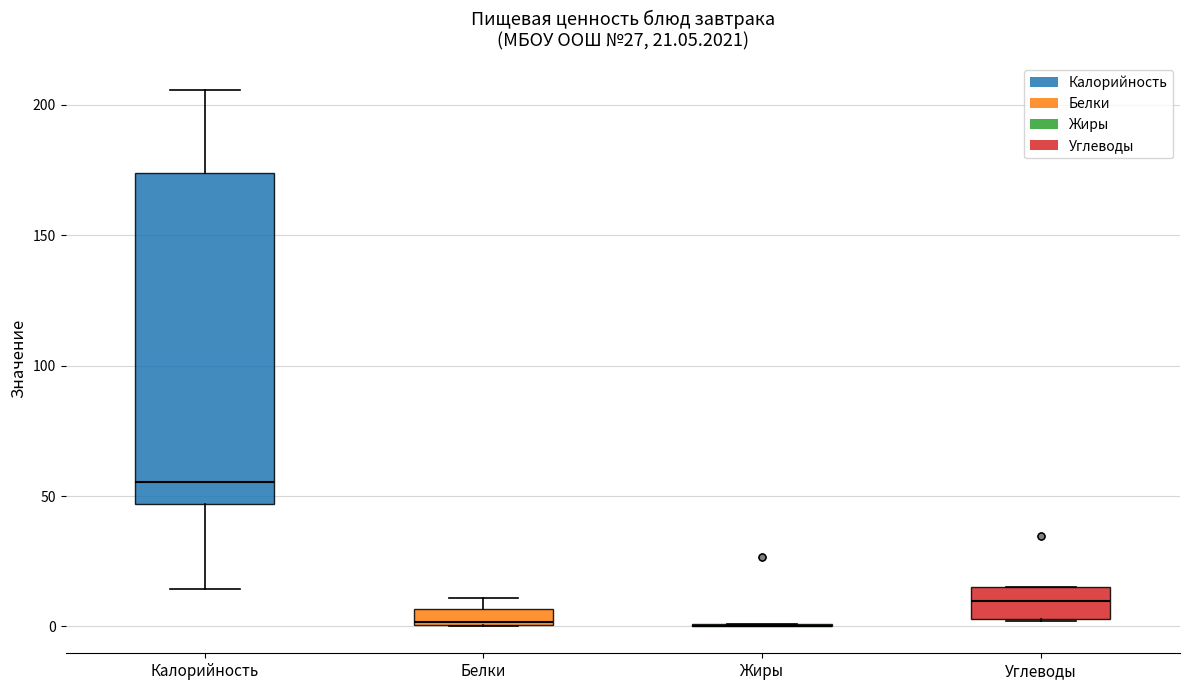

Comparing the boxes themselves (not the whiskers), which one is the tallest?

Калорийность